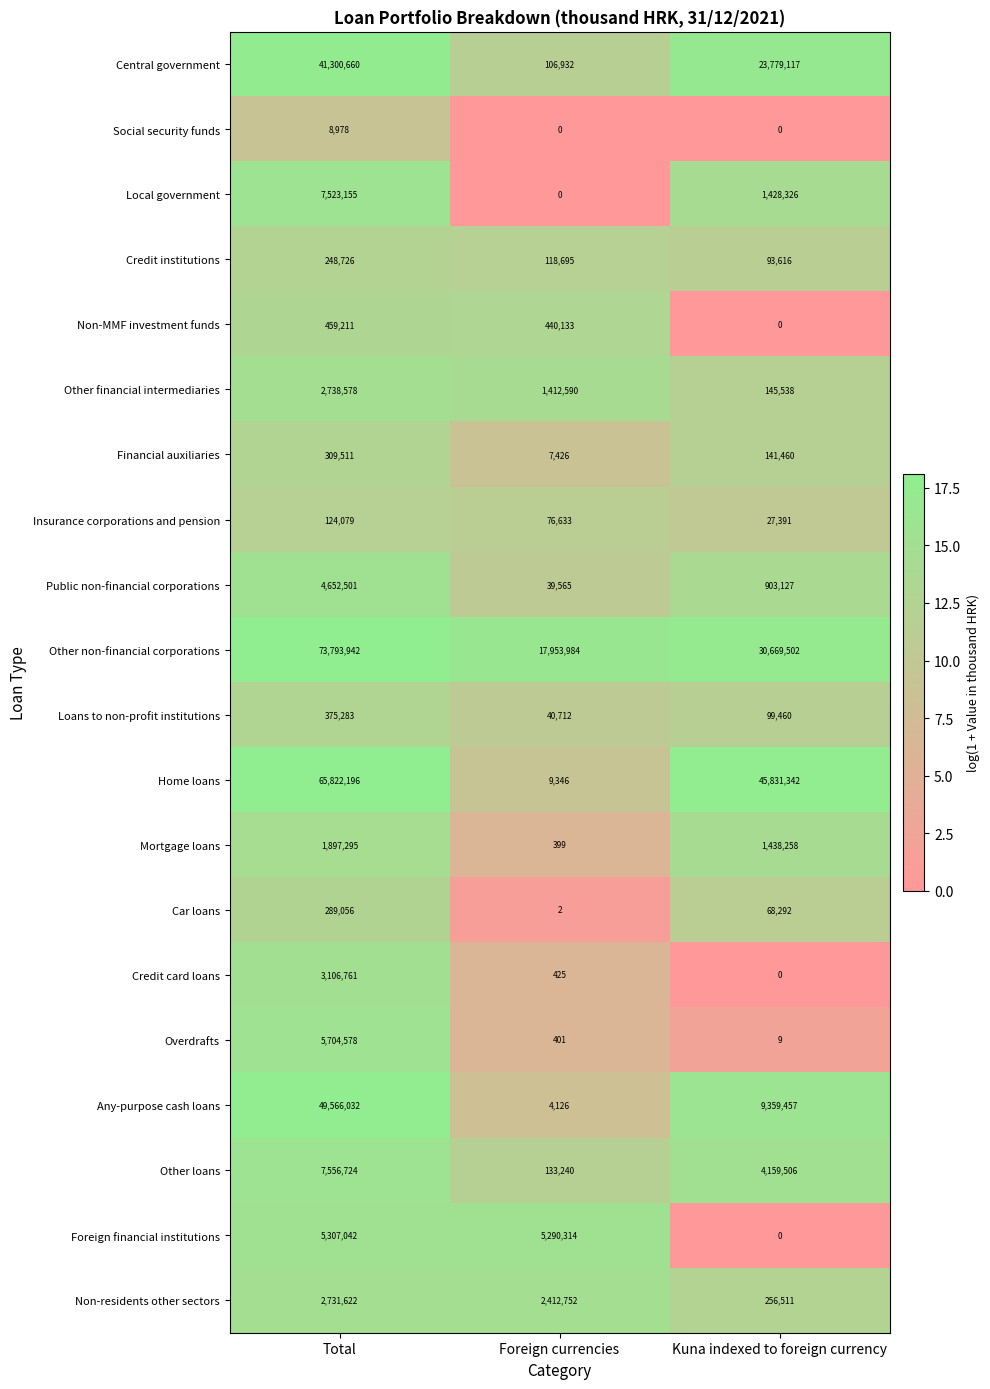

Rank the series at Total from lowest to highest value.

Social security funds, Insurance corporations and pension, Credit institutions, Car loans, Financial auxiliaries, Loans to non-profit institutions, Non-MMF investment funds, Mortgage loans, Non-residents other sectors, Other financial intermediaries, Credit card loans, Public non-financial corporations, Foreign financial institutions, Overdrafts, Local government, Other loans, Central government, Any-purpose cash loans, Home loans, Other non-financial corporations